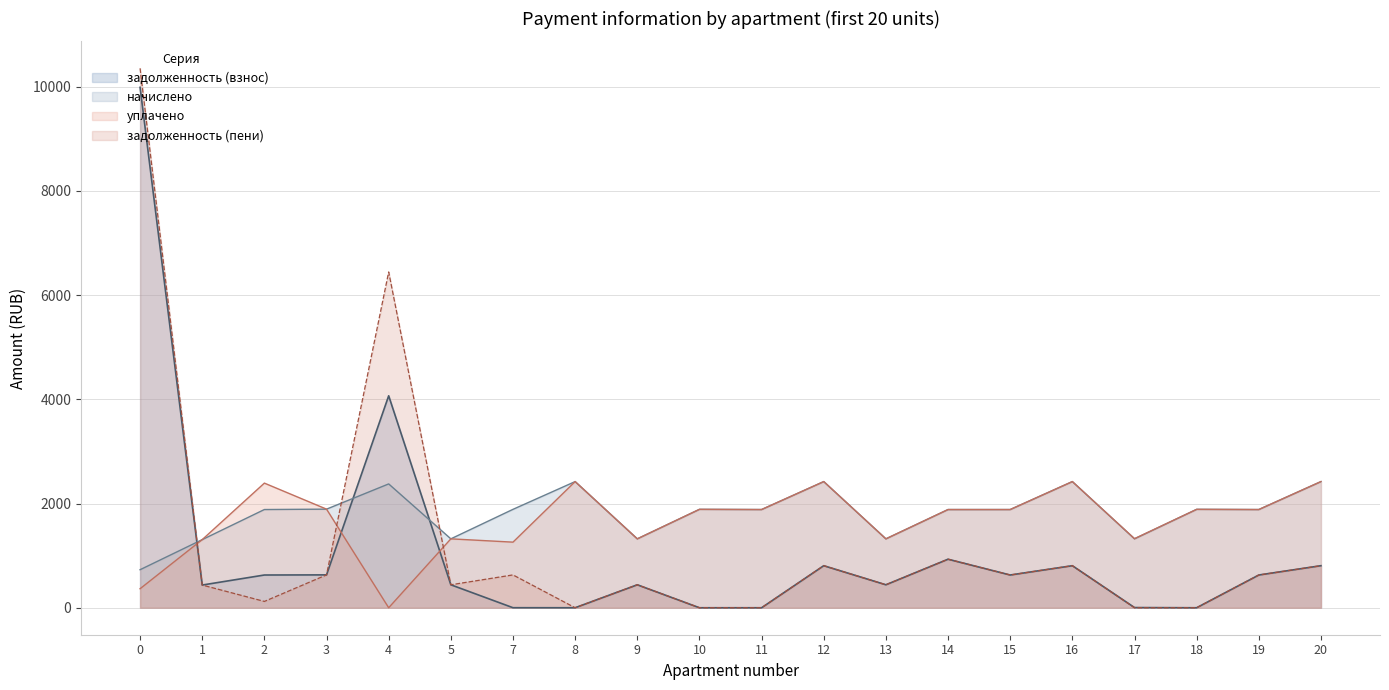

Which label corresponds to the smallest value in the chart?

8